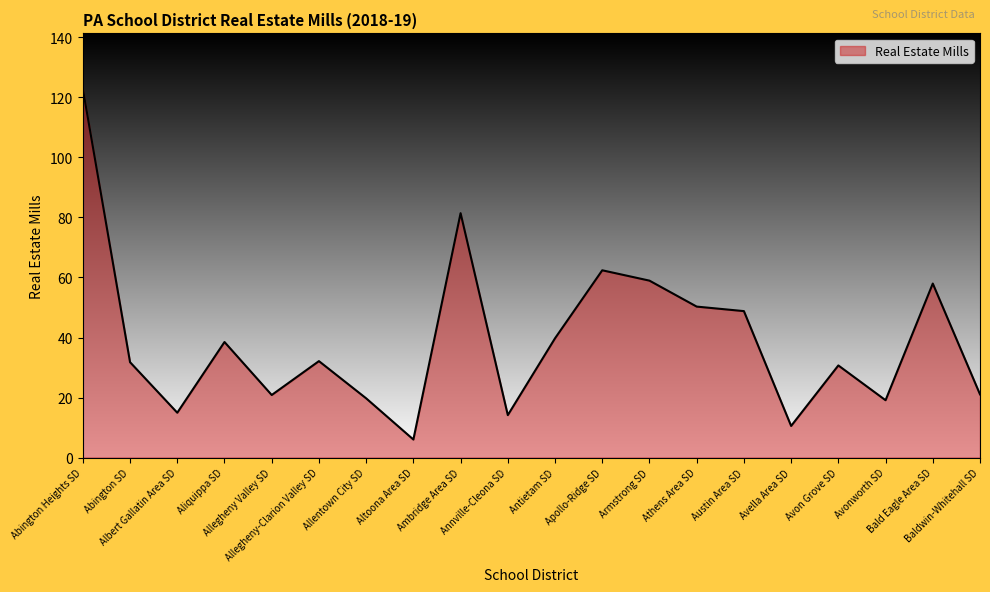

What is the smallest value displayed?

6.0